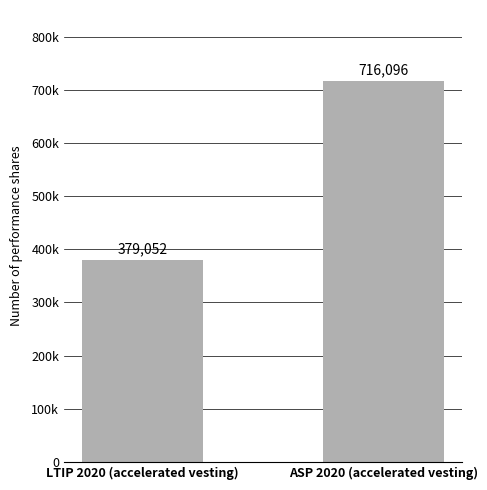

Which label corresponds to the largest value in the chart?

ASP 2020 (accelerated vesting)